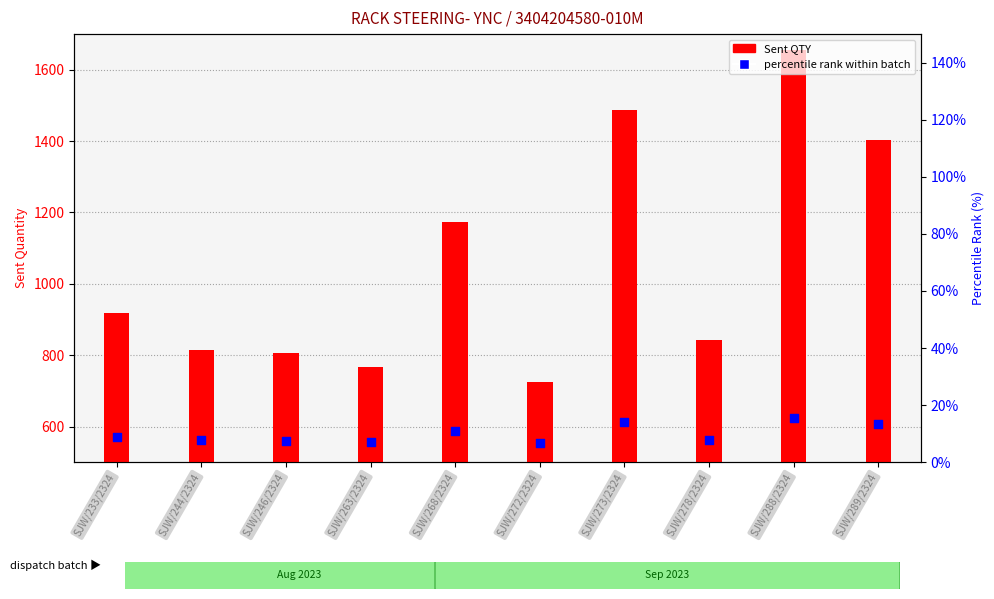

Which series reaches the minimum Y coordinate?

percentile rank within batch